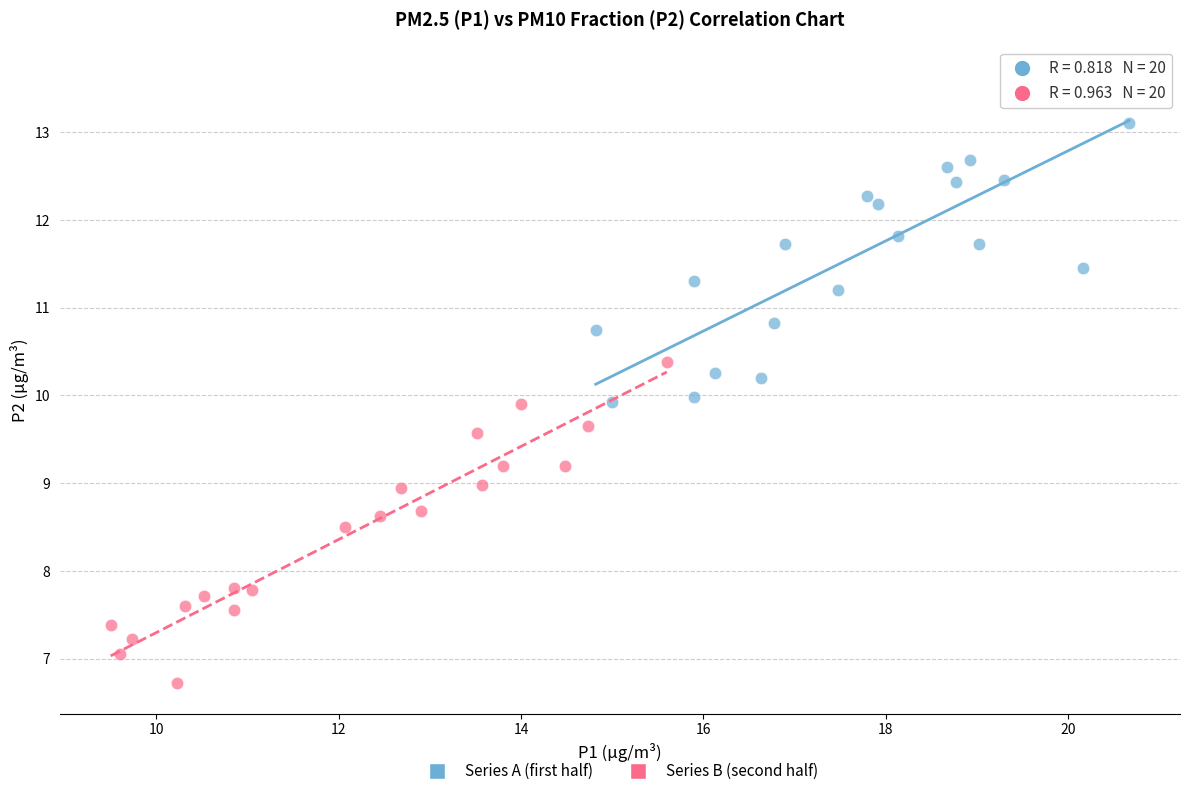

Which series reaches the maximum Y coordinate?

Series A (first half)